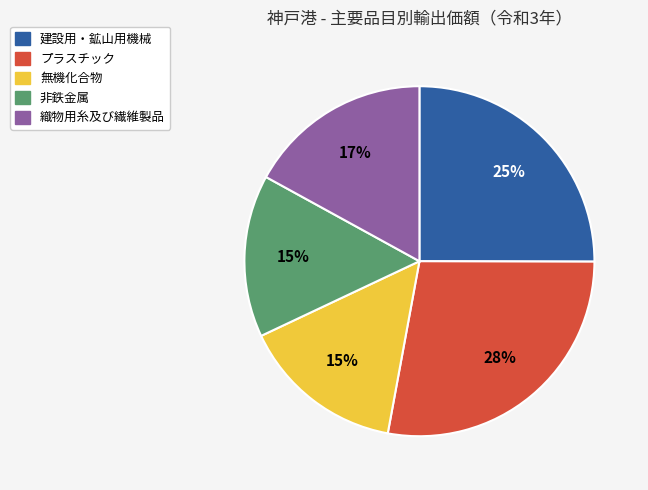

Approximately how many times larger is the value at 建設用・鉱山用機械 compared to プラスチック?

0.9